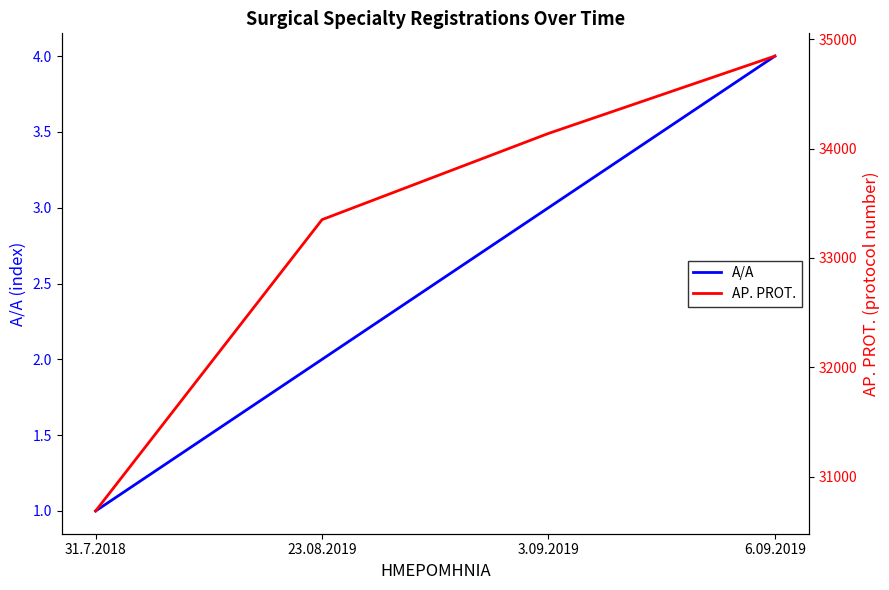

The value of A/A at 6.09.2019 is 7. True or false?

False